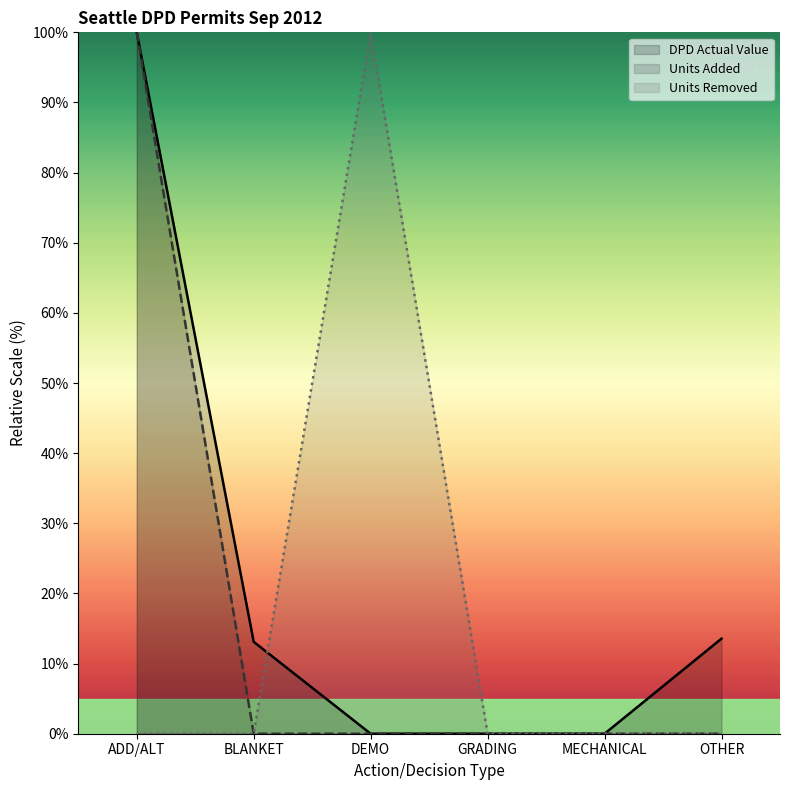

Does the chart have visible grid lines?

No